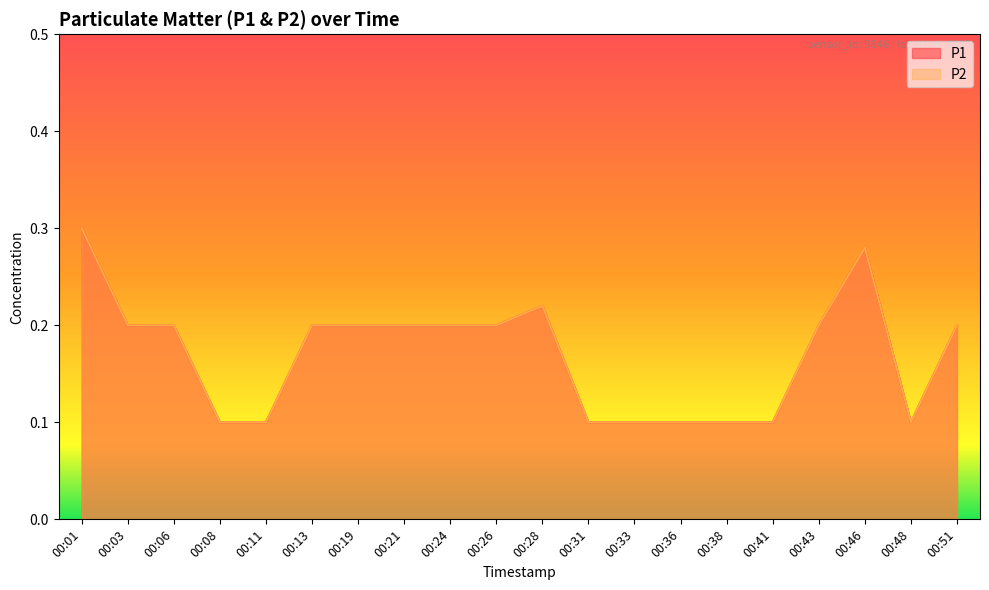

The P2 series shows 0.1 at 00:31. True or false?

True